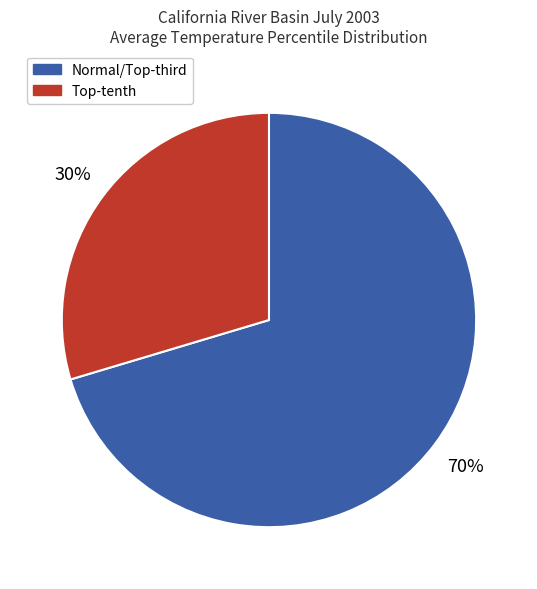

Rank the categories by value from highest to lowest.

Normal/Top-third, Top-tenth